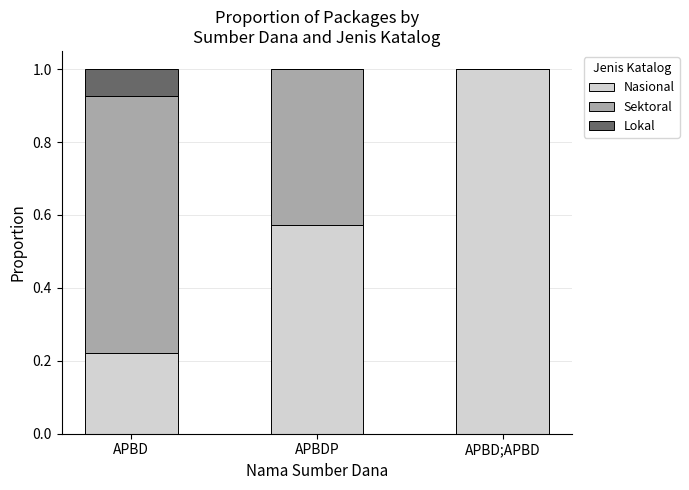

What is the total value across all series at APBDP?

1.0